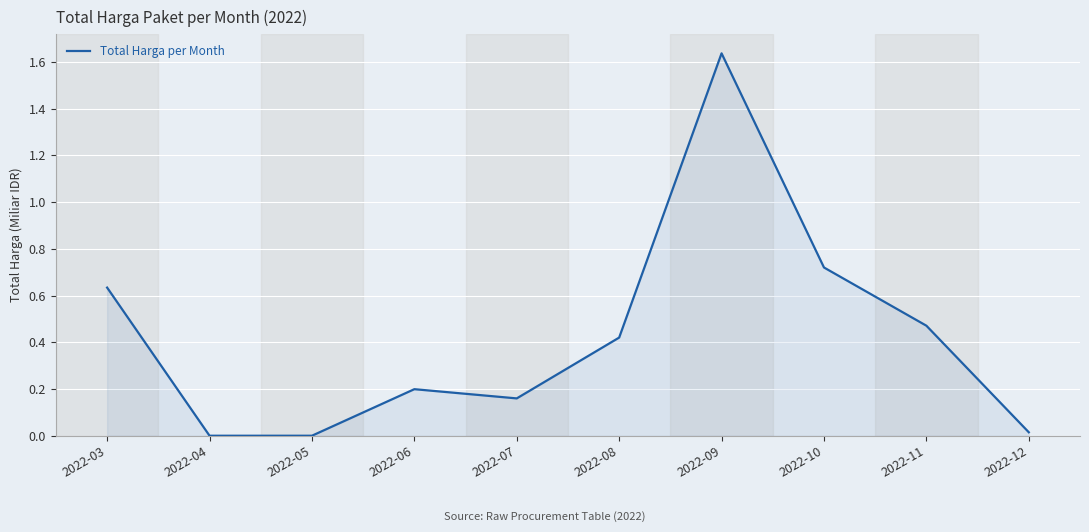

Does the chart have visible grid lines?

Yes